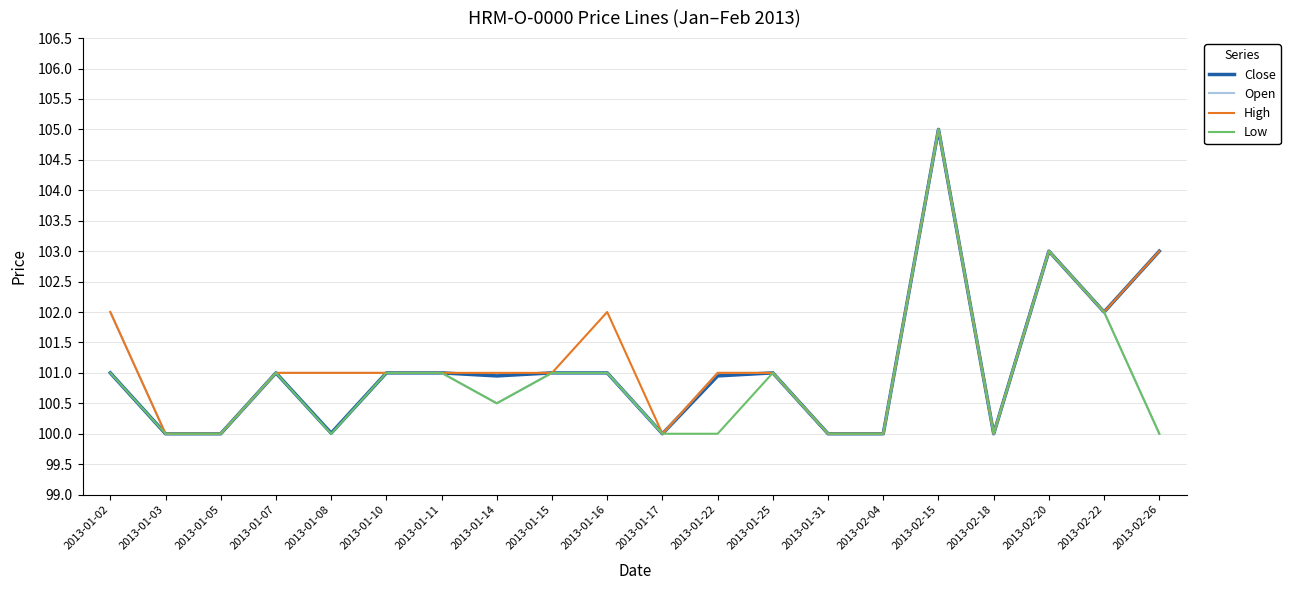

How many lines are shown in the chart?

4